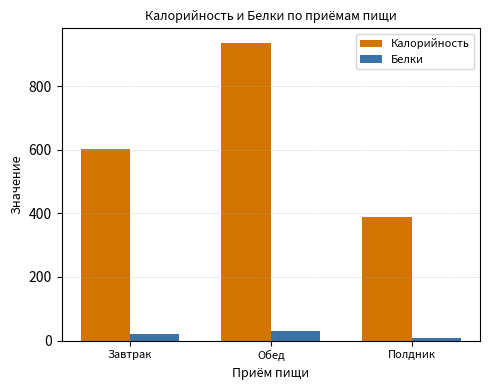

Where is Калорийность nearest to the value 660?

Завтрак